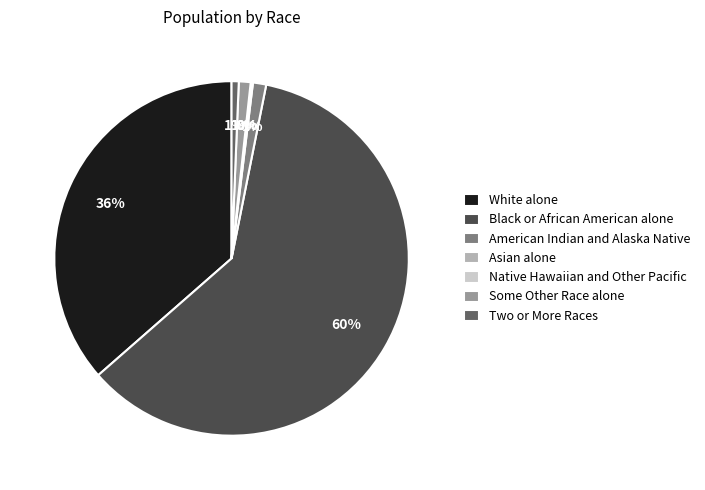

What is the majority slice?

Black or African American alone